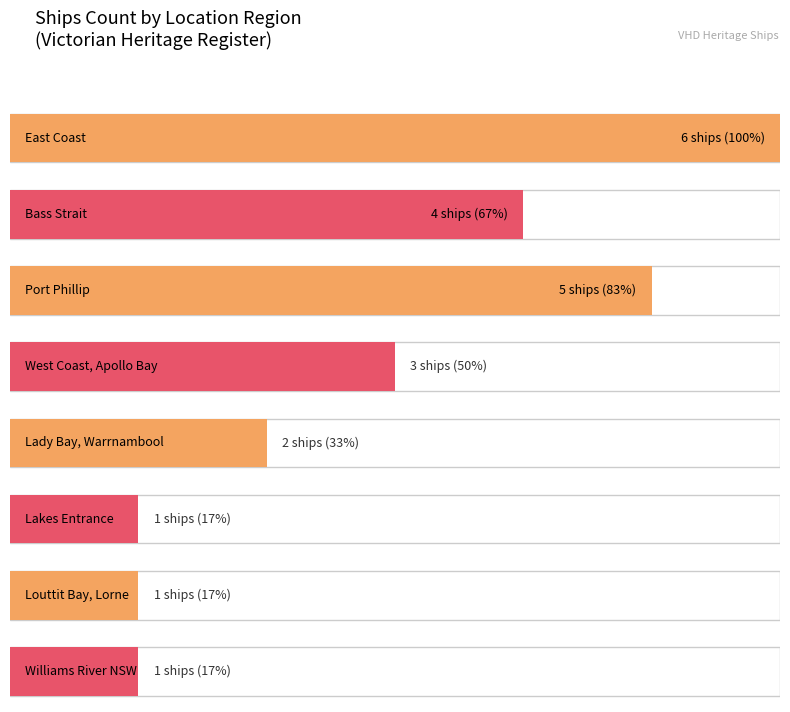

Reading left to right, list all the values displayed in this chart.

5	3	4	6	2	1	1	1